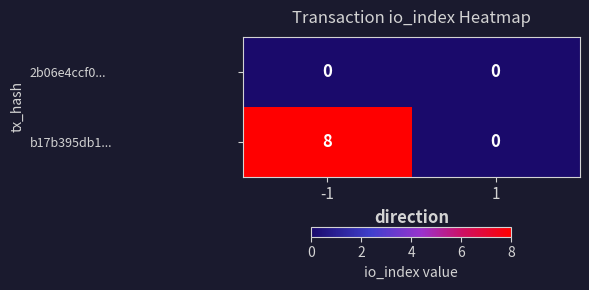

The value of 2b06e4ccf0... at -1 is 0. True or false?

True